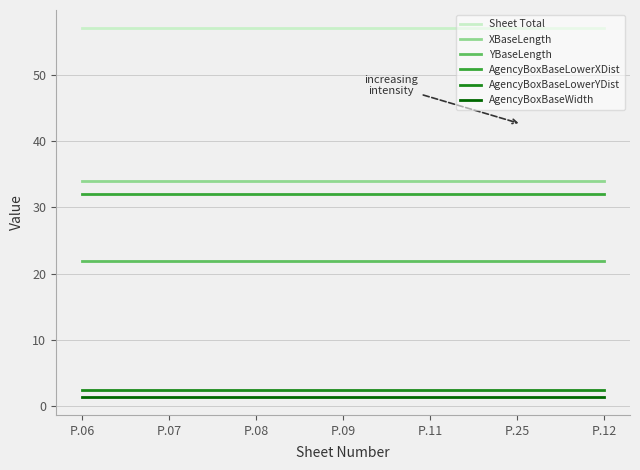

What is the total value across all series at P.09?

149.0